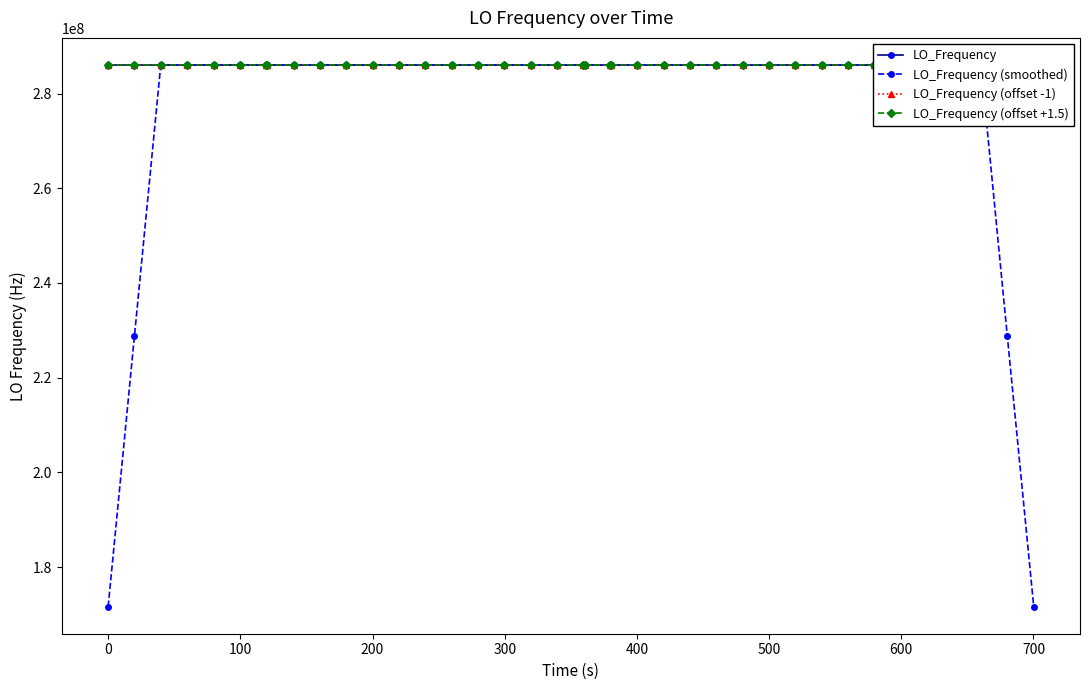

What is the lowest value of the LO_Frequency (smoothed) series?

171628200.2